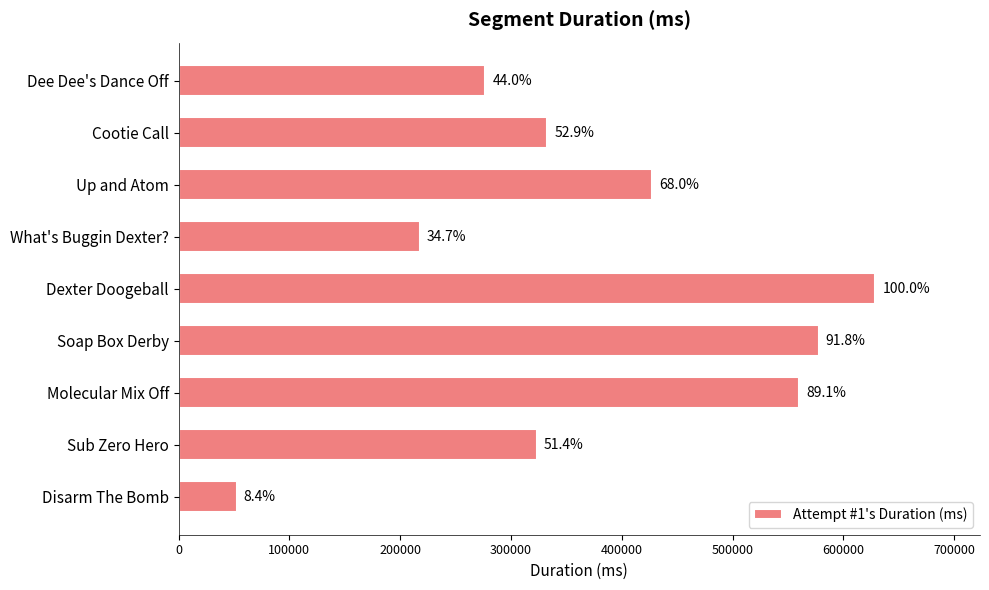

What is the difference between the maximum and minimum values?

576304